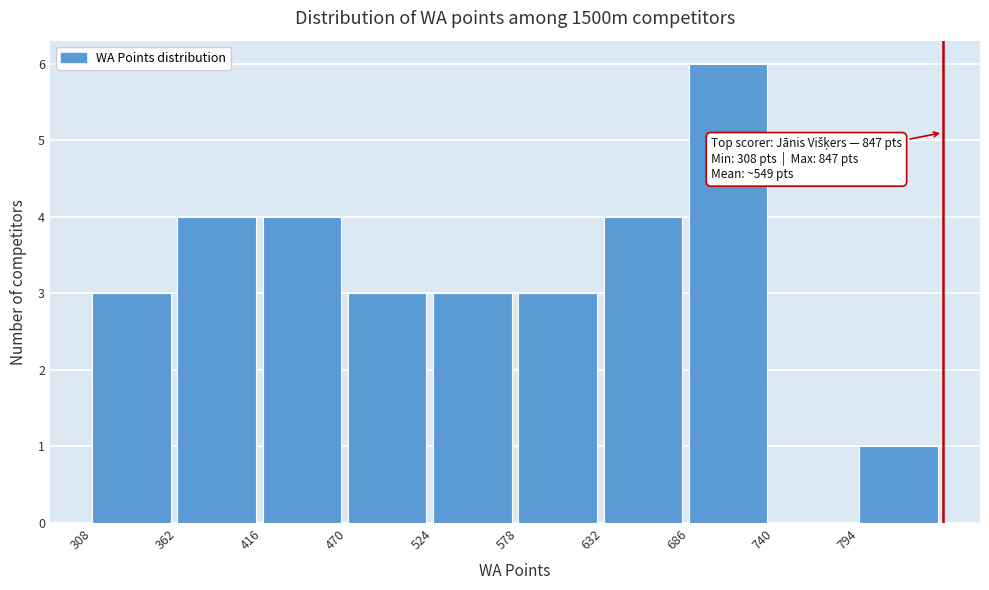

Which range on the x-axis has the tallest bar?

686 to 740